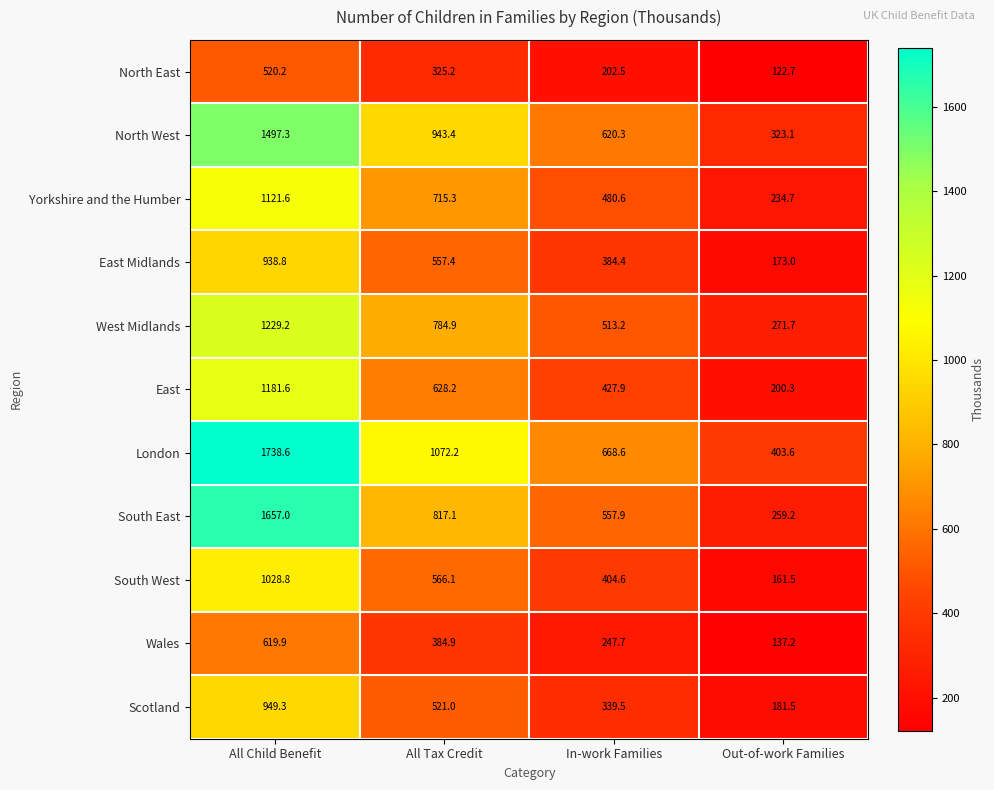

What is the maximum value for Scotland?

949.3